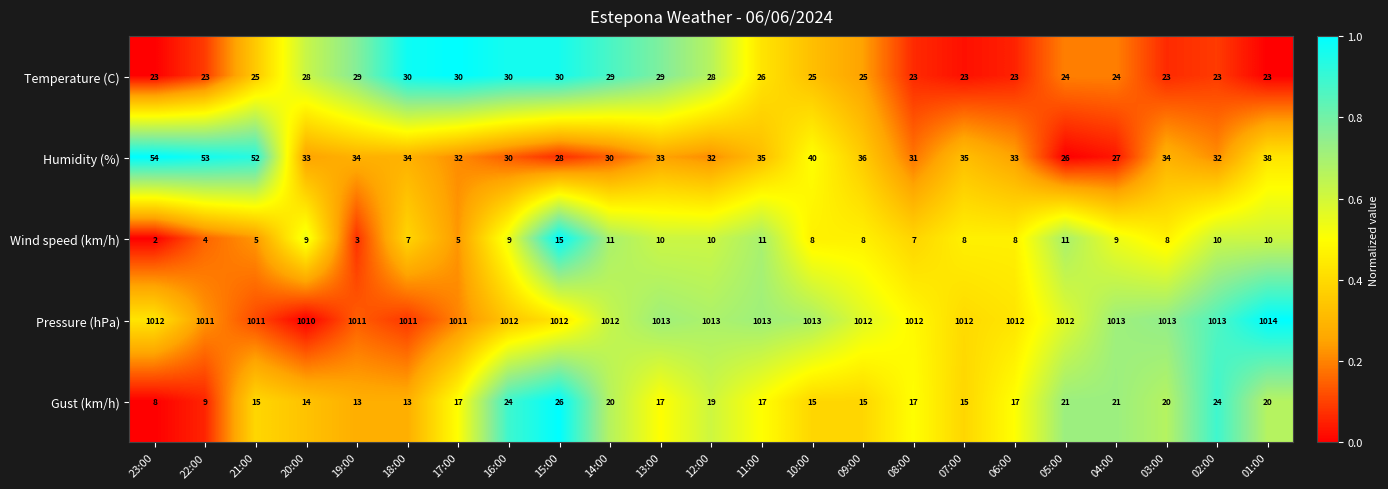

Which series has the largest range (max minus min)?

Humidity (%)